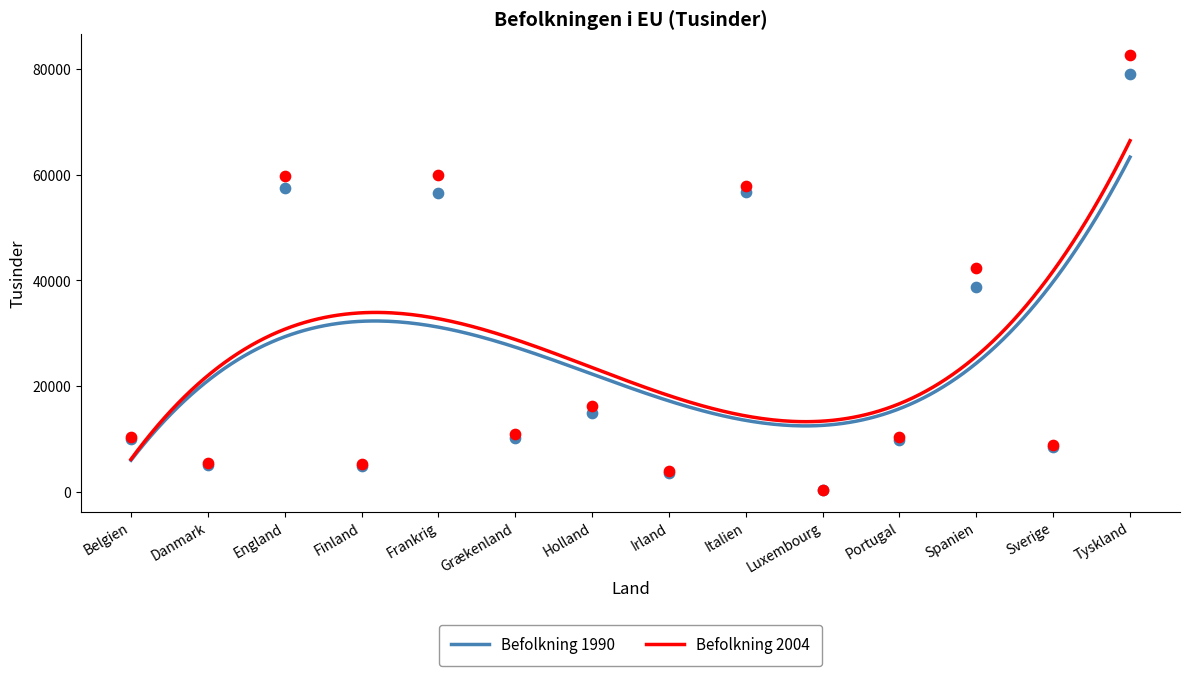

Is the value of Befolkning 2004 at Italien greater than the value of Befolkning 1990 at Holland?

No